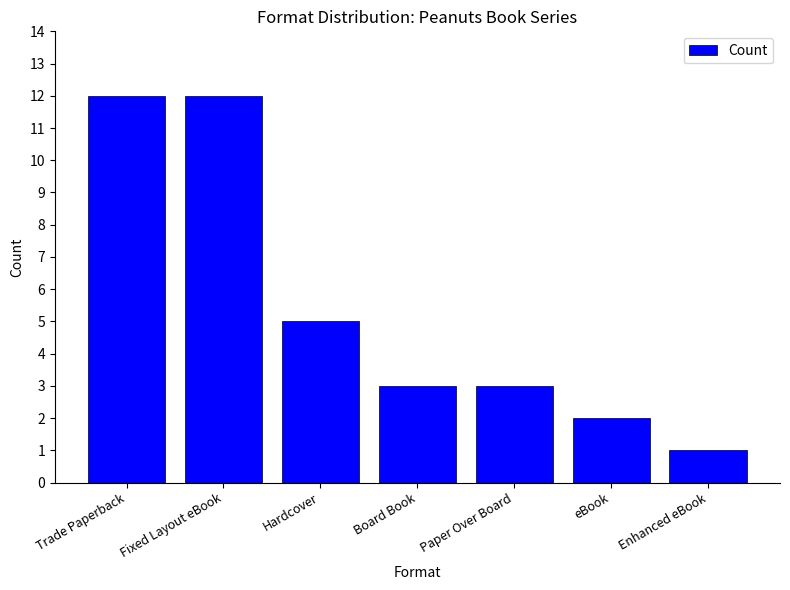

Does the chart contain any negative values?

No